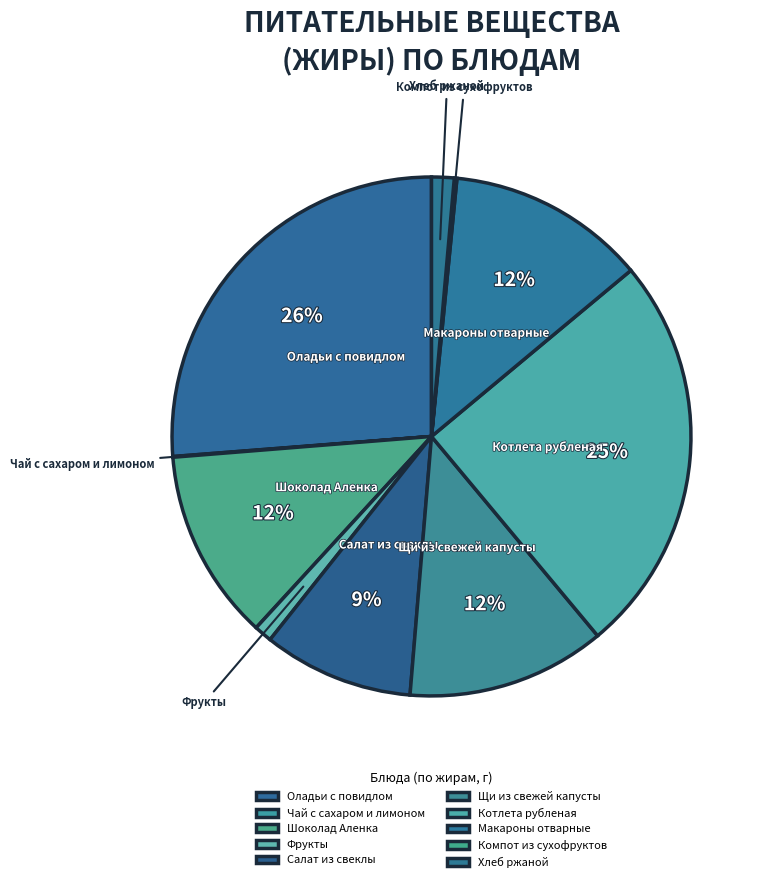

Does Шоколад Аленка represent more than half of the total?

No